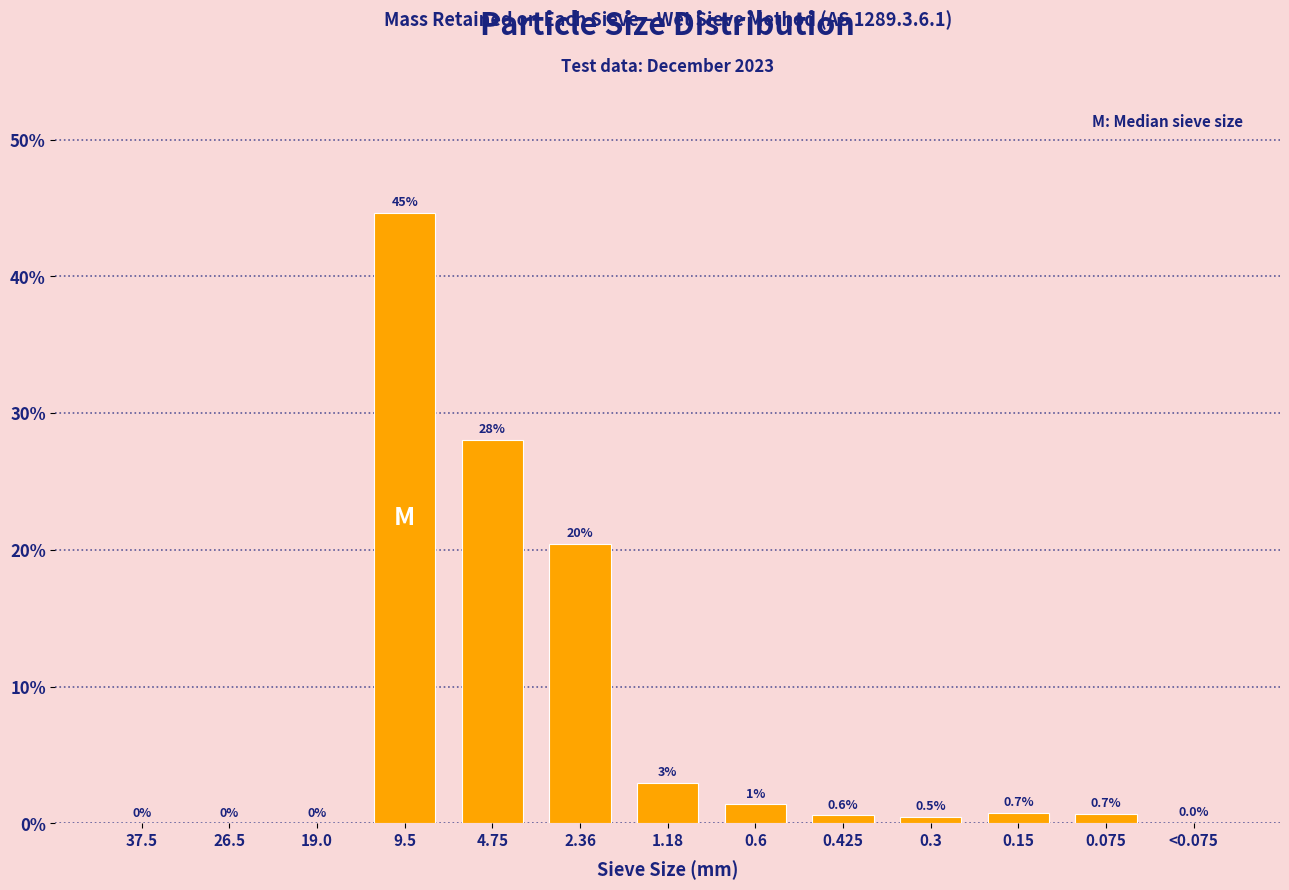

At which label is the value closest to 22?

2.36